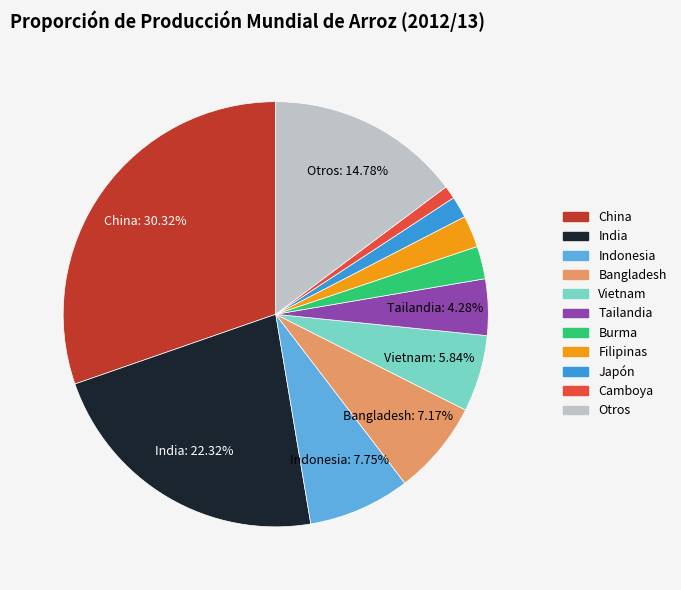

Which has a higher value, India or Indonesia?

India